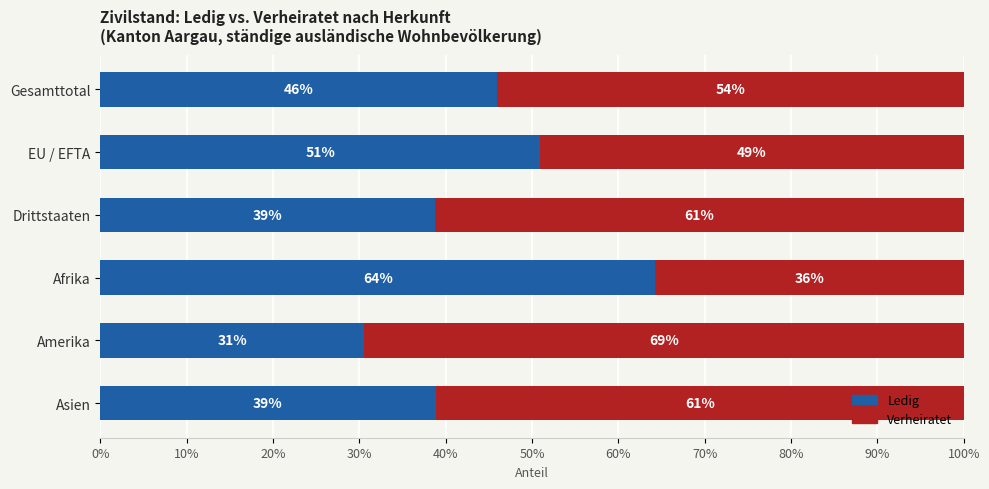

What is the total value across all series at EU / EFTA?

100.0